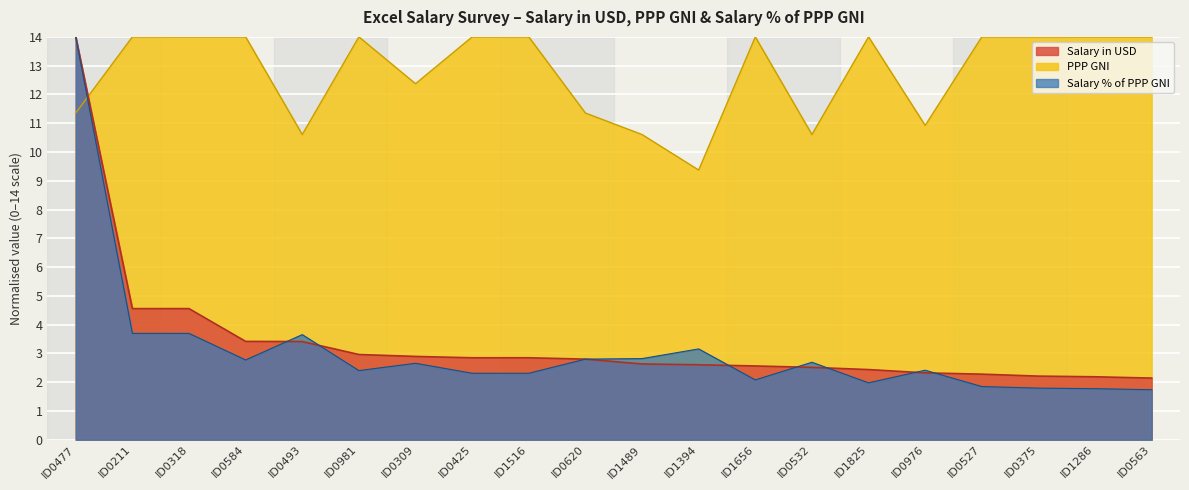

How many lines are shown in the chart?

3